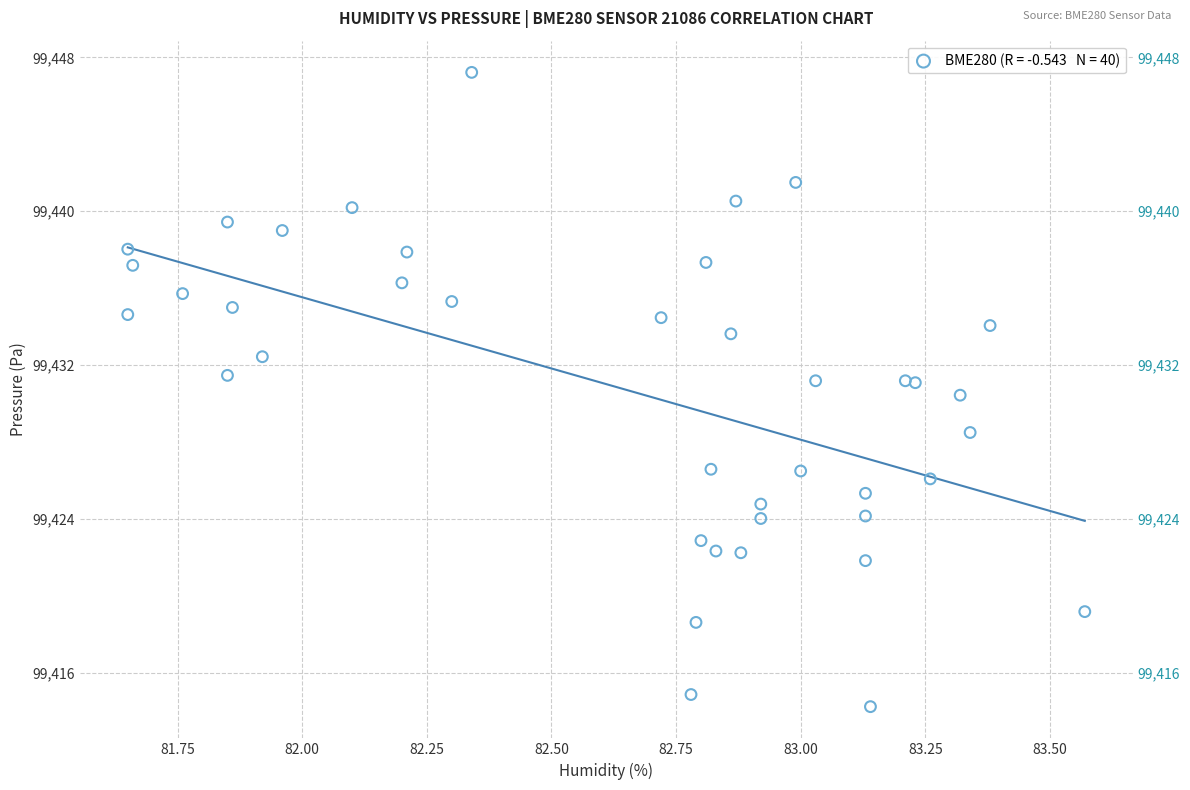

What Y value in the scatter plot is closest to 99430?

99430.4